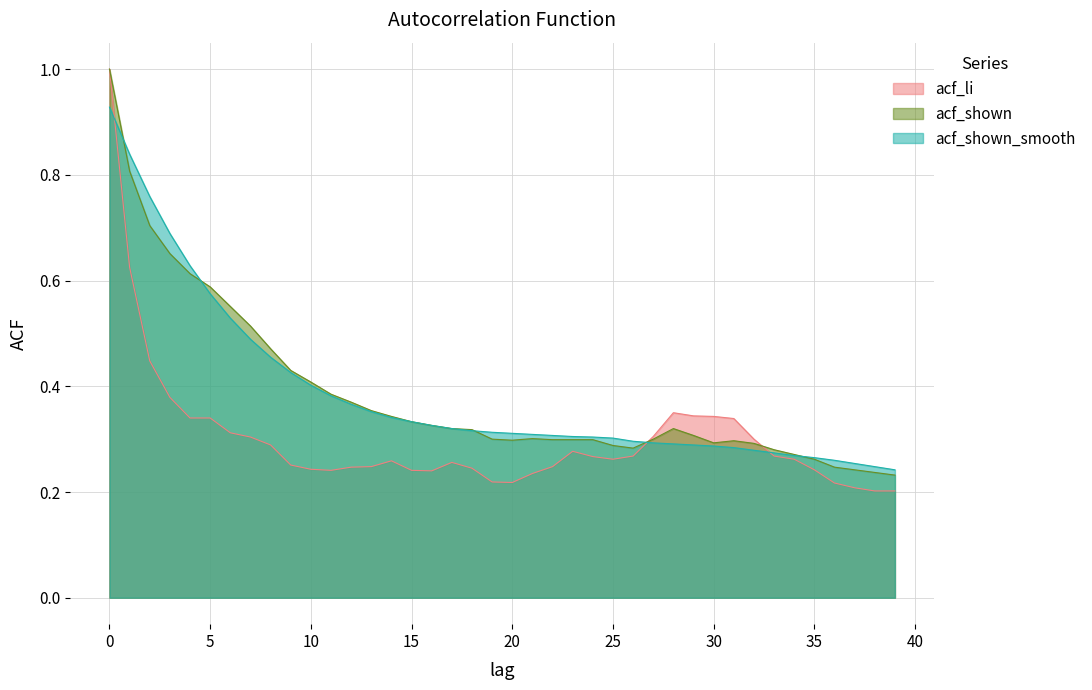

What is the value of the acf_shown_smooth point at the 3rd from the left?

0.8